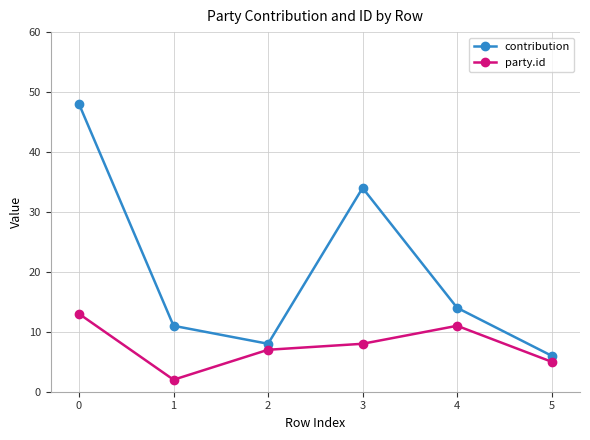

Which series changed the most between 1 and 4?

party.id